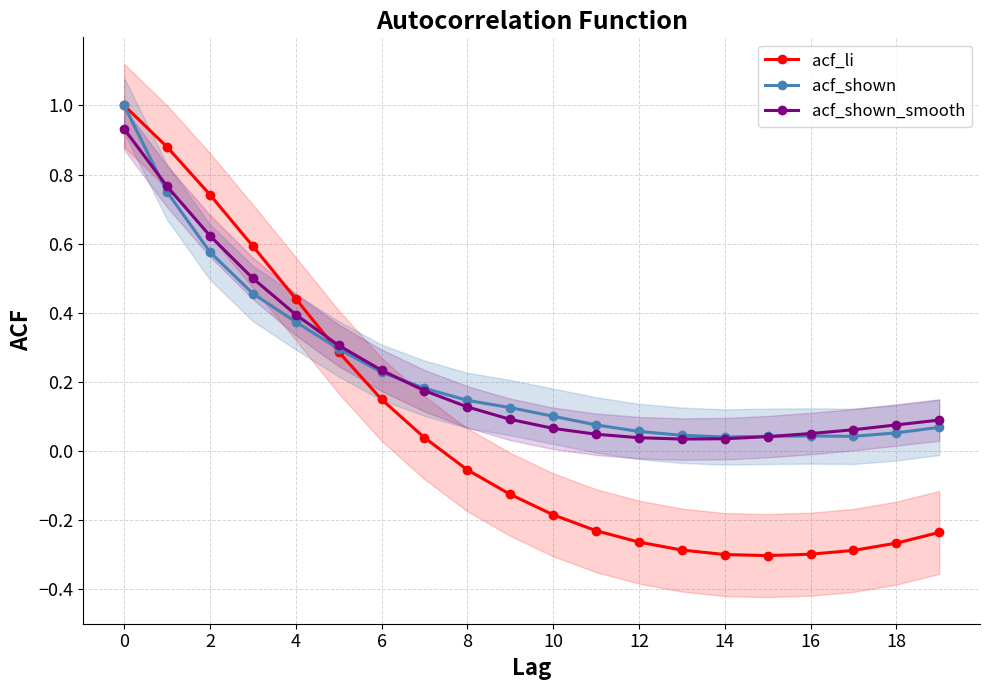

What is the difference between the maximum and minimum values in the acf_shown series?

1.0